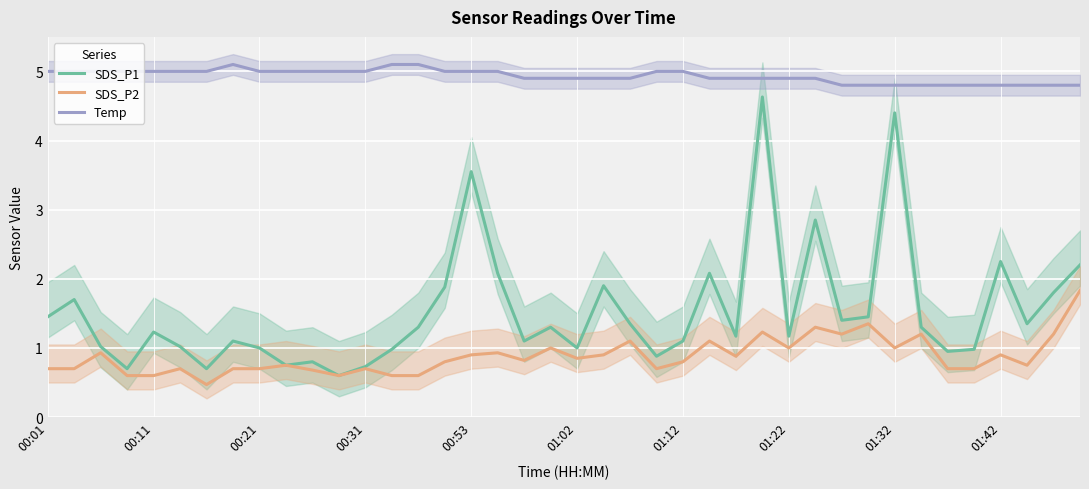

True or false: Temp has more than 1 points higher than both neighbors.

False